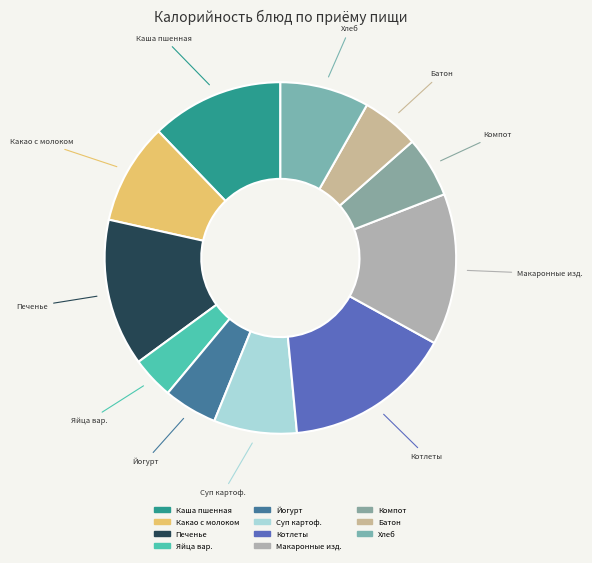

Does Печенье represent more than half of the total?

No